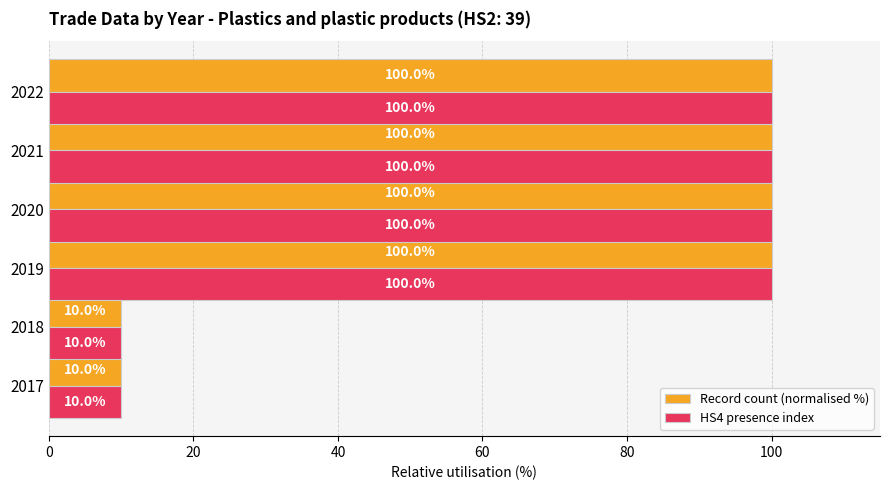

How many categories are shown in the chart?

6